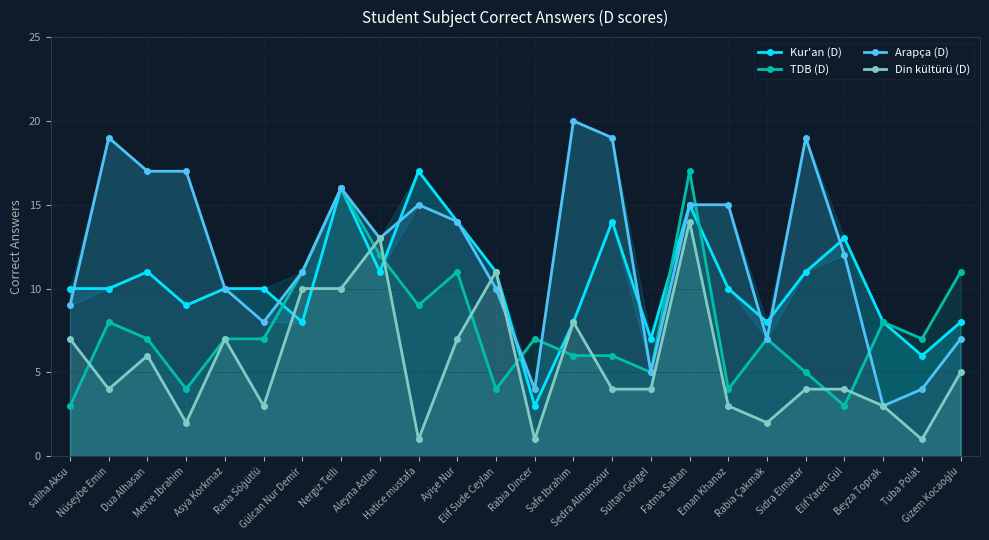

Where is the first local minimum for Kur'an (D)?

Merve İbrahim